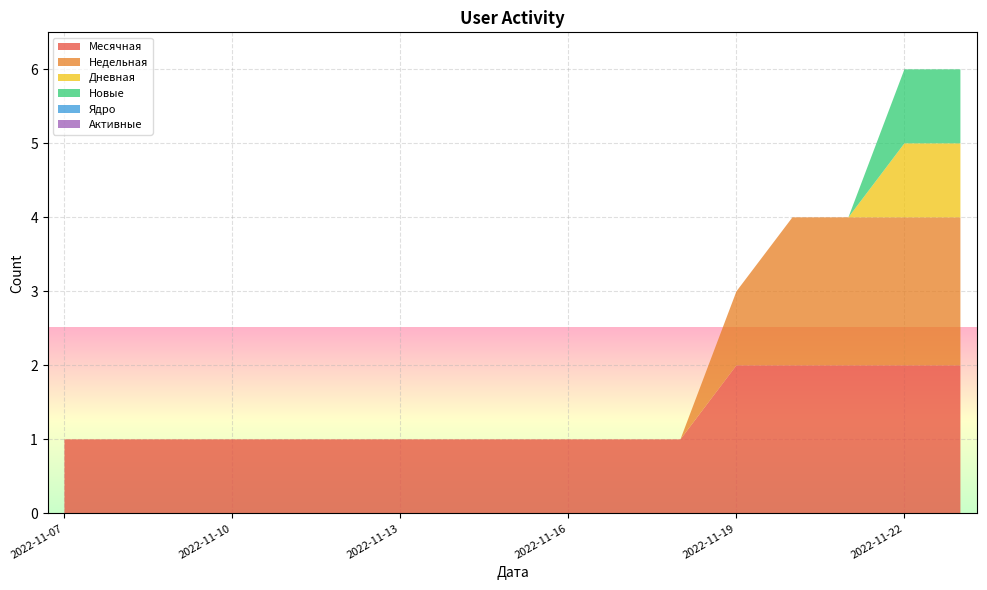

Reading right to left, what are all the values shown in this chart?

Месячная: 2	2	2	2	2	1	1	1	1	1	1	1	1	1	1	1	1
Недельная: 2	2	2	2	1	0	0	0	0	0	0	0	0	0	0	0	0
Дневная: 1	1	0	0	0	0	0	0	0	0	0	0	0	0	0	0	0
Новые: 1	1	0	0	0	0	0	0	0	0	0	0	0	0	0	0	0
Ядро: 0	0	0	0	0	0	0	0	0	0	0	0	0	0	0	0	0
Активные: 0	0	0	0	0	0	0	0	0	0	0	0	0	0	0	0	0